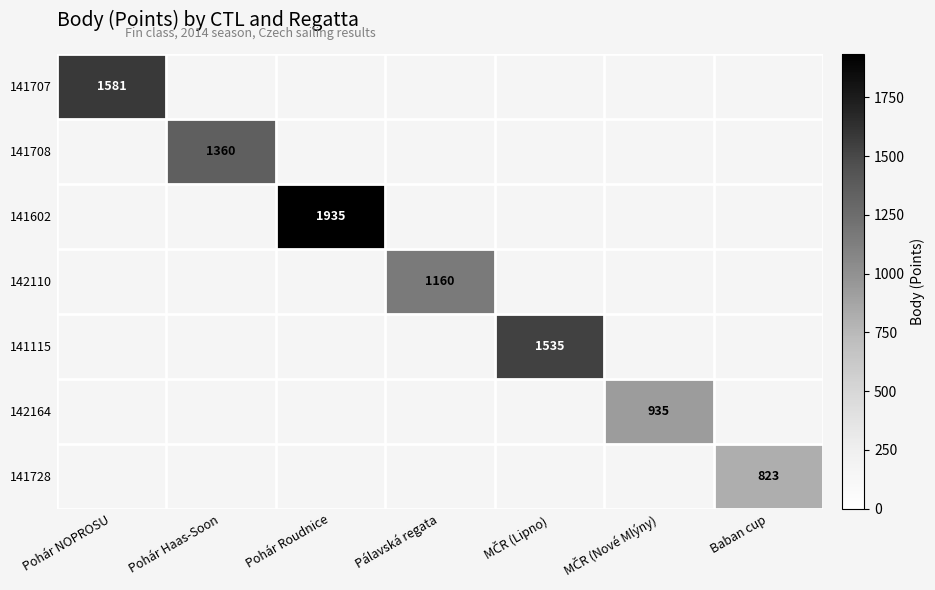

What is the spread (max minus min) of values at Pohár NOPROSU?

1581